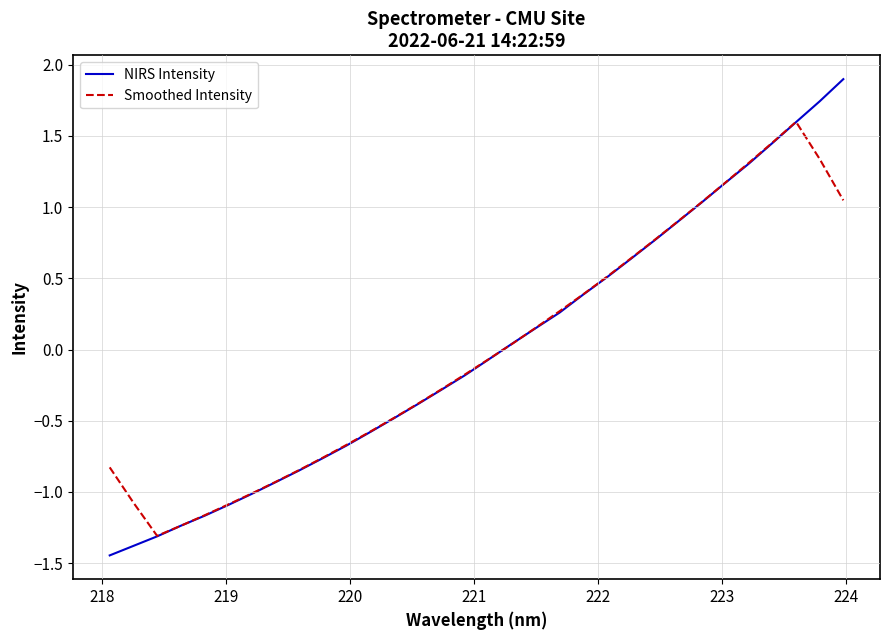

What is the greatest value displayed?

1.9